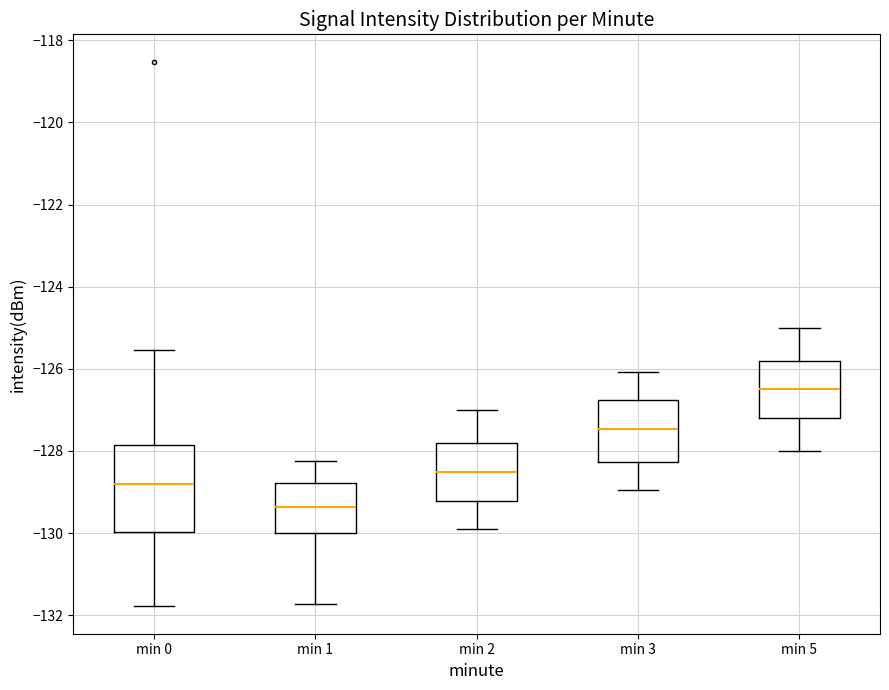

Comparing the boxes themselves (not the whiskers), which one is the tallest?

min 0